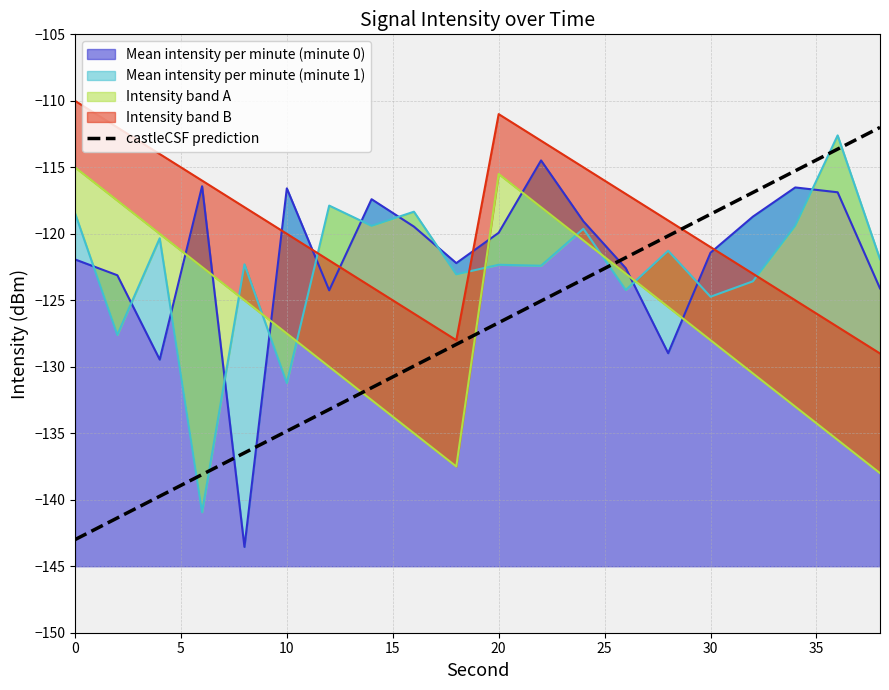

True or false: there are more than 2 points higher than both neighbors.

False